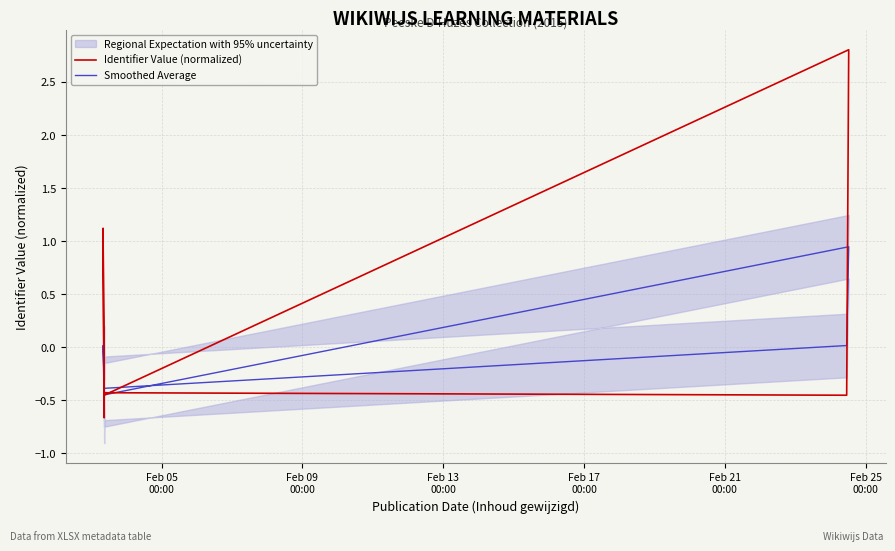

Reading right to left, extract all data points from this chart.

Identifier Value (normalized): -0.4	-0.5	2.8	-0.5	-0.5	1.1	-0.5	-0.5	-0.5	-0.7	-0.1
Smoothed Average: -0.4	0.0	0.9	-0.5	-0.3	0.0	-0.5	-0.5	-0.5	-0.6	-0.1